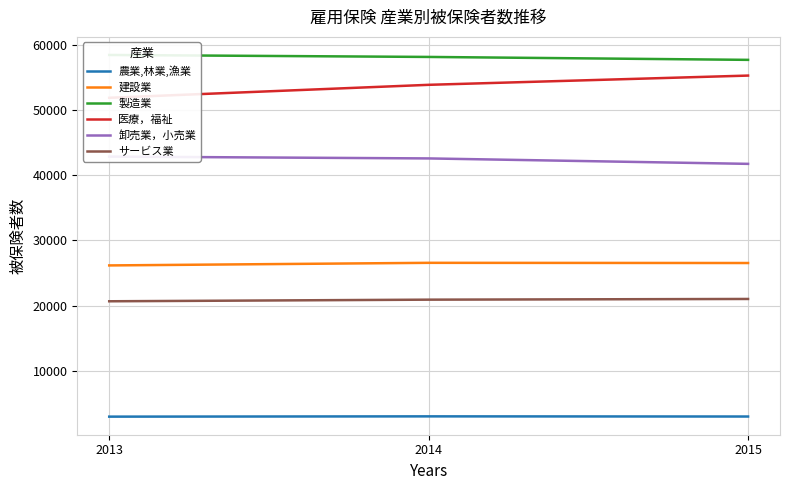

What is the smallest value displayed?

2998